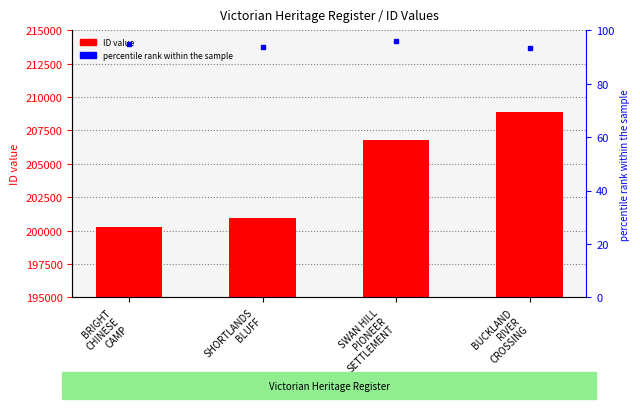

Reading left to right, transcribe all the data shown in this chart.

BRIGHT
CHINESE
CAMP=200291	SHORTLANDS
BLUFF=200972	SWAN HILL
PIONEER
SETTLEMENT=206822	BUCKLAND
RIVER
CROSSING=208911